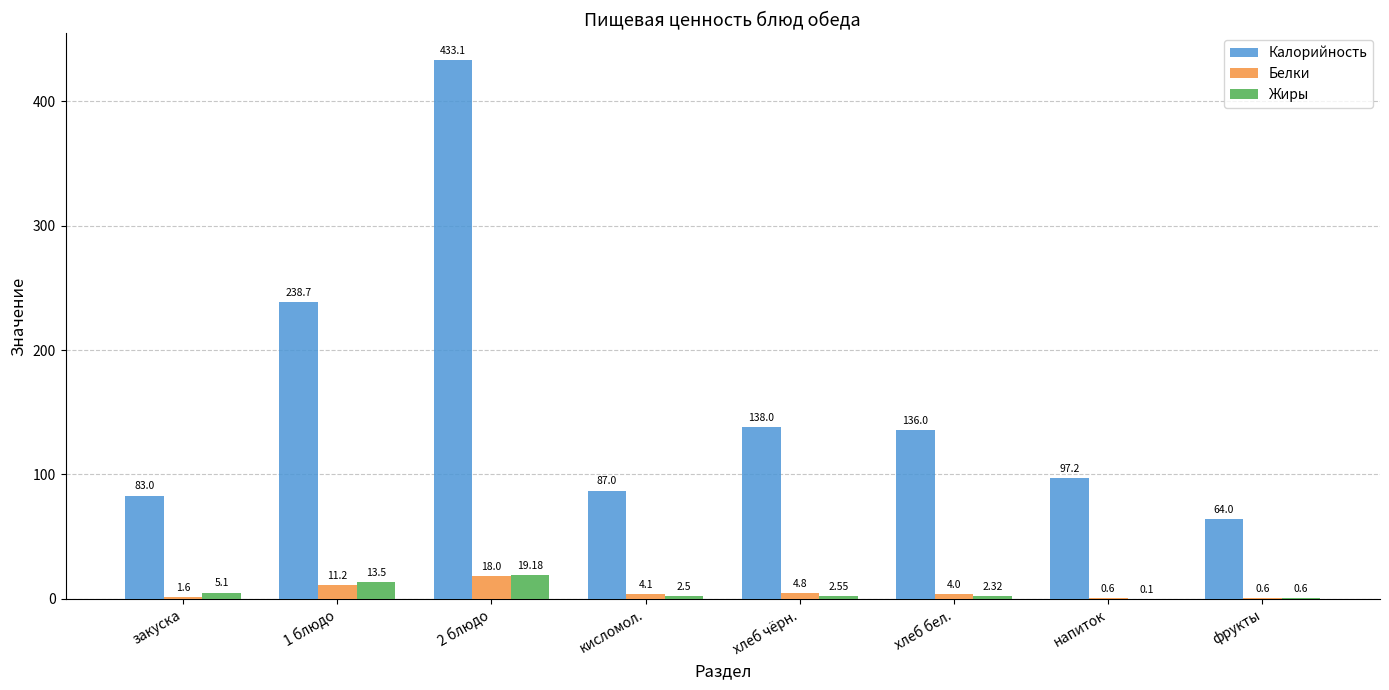

What is the sum of all Белки values?

44.9